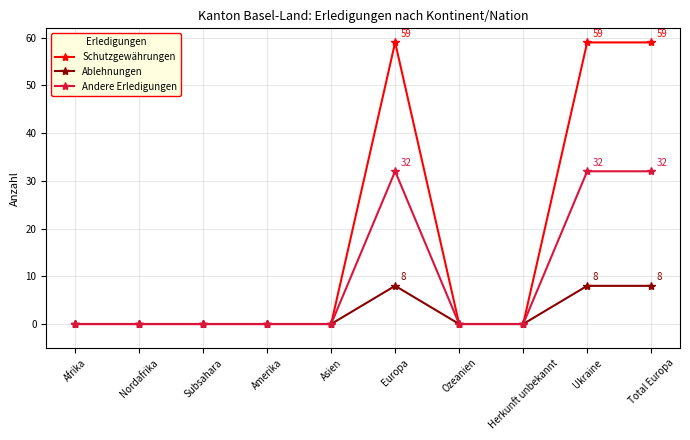

What is the total value across all series at Ukraine?

99